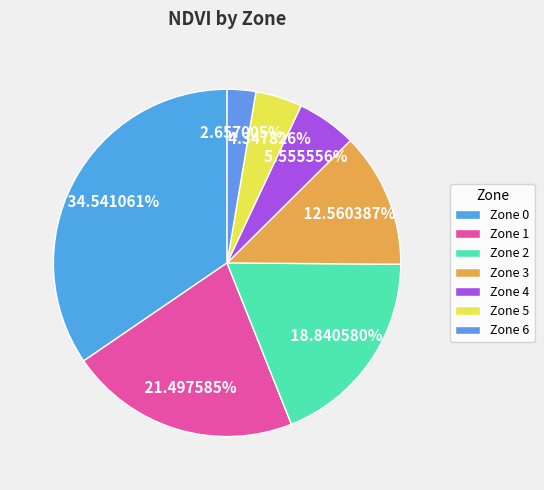

Rank the categories by value from highest to lowest.

Zone 0, Zone 1, Zone 2, Zone 3, Zone 4, Zone 5, Zone 6